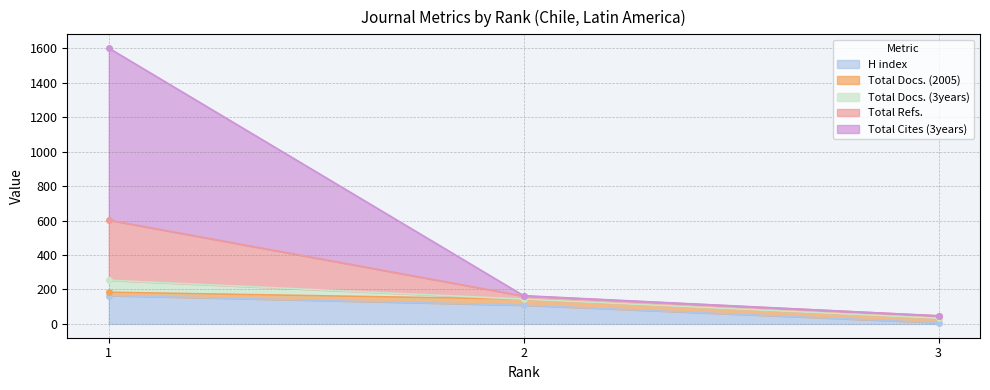

What value does the H index series have at 1?

165